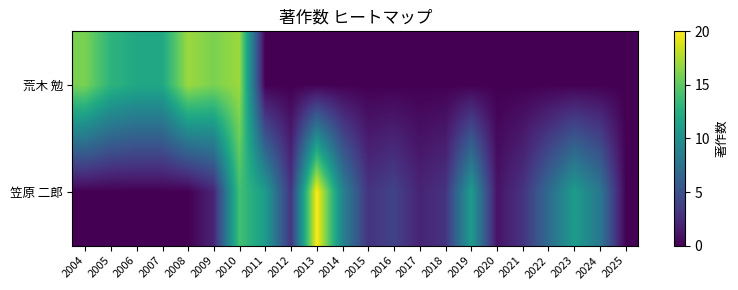

How many series are shown in this chart?

2